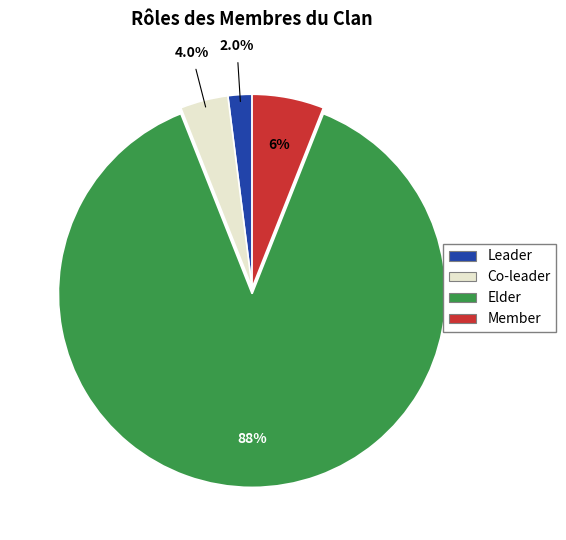

True or false: Leader accounts for 15% of the total.

False